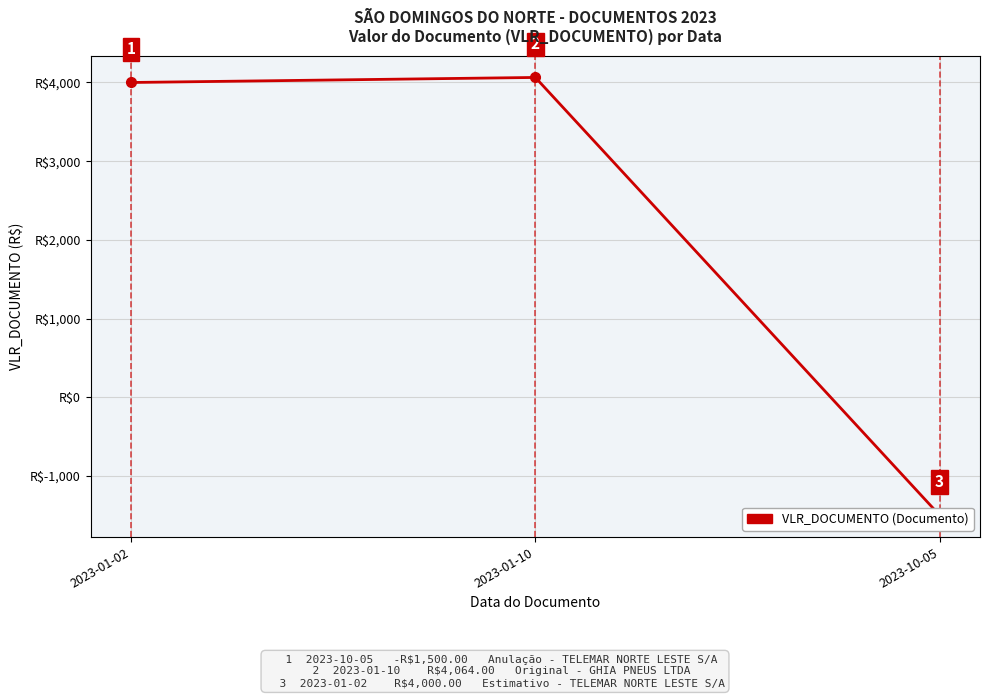

At which label is the value closest to 1282?

2023-01-02